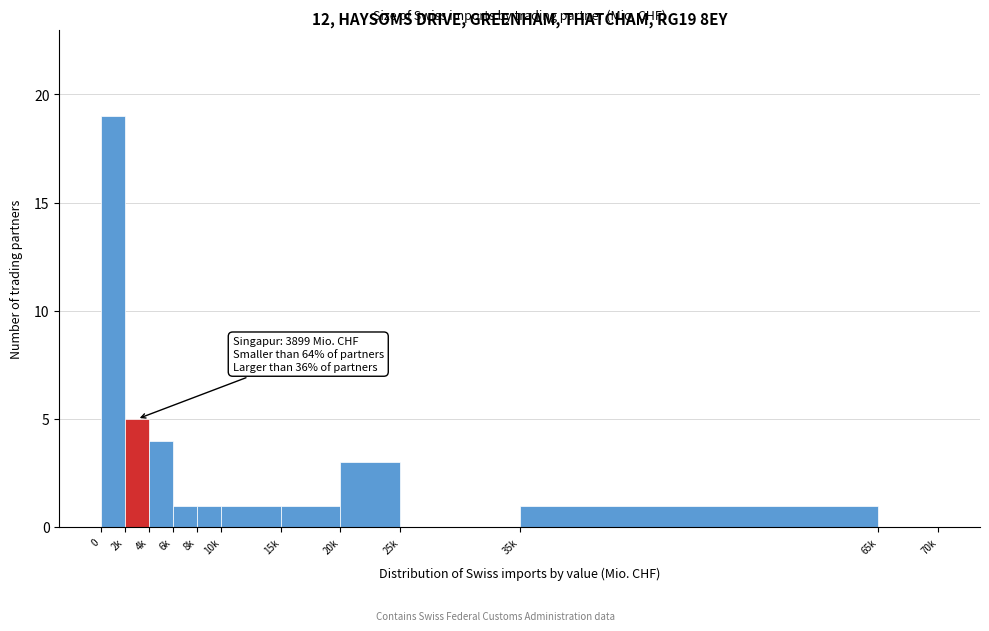

Reading left to right, transcribe all the data shown in this chart.

0=19	2k=5	4k=4	6k=1	8k=1	10k=1	15k=1	20k=3	25k=0	35k=1	65k=0